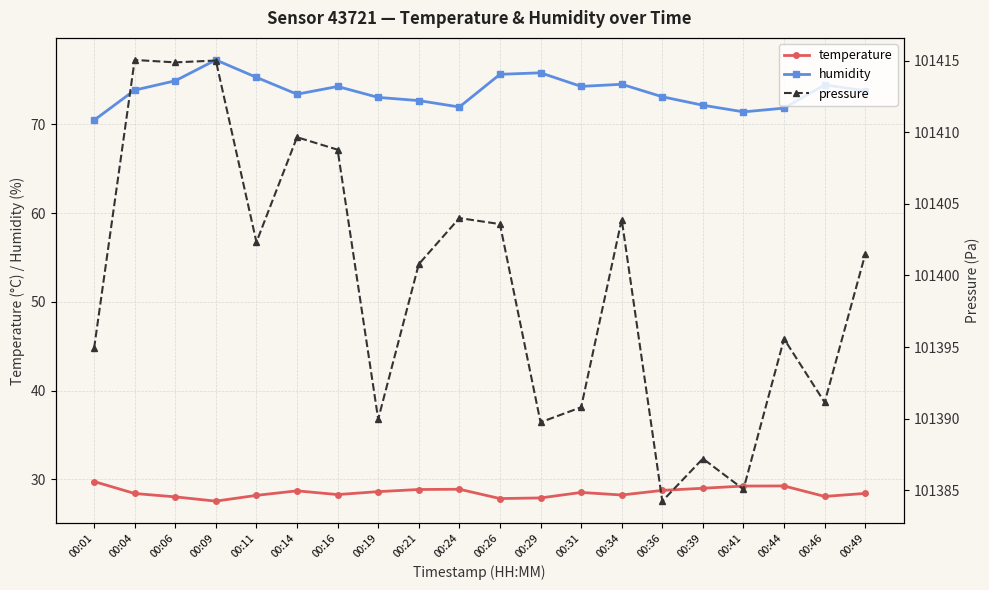

What is the sum of all pressure values?

2027988.1